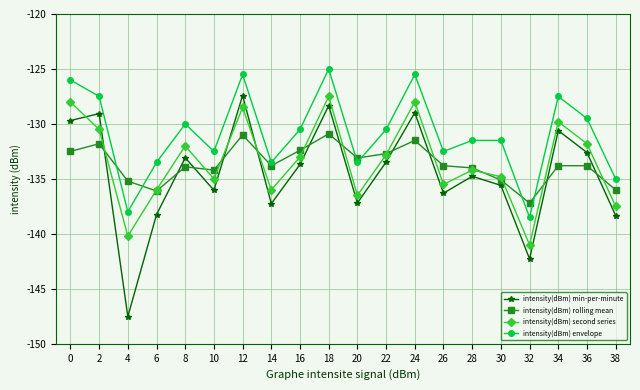

Where do intensity(dBm) min-per-minute and intensity(dBm) second series first cross each other?

0 and 2